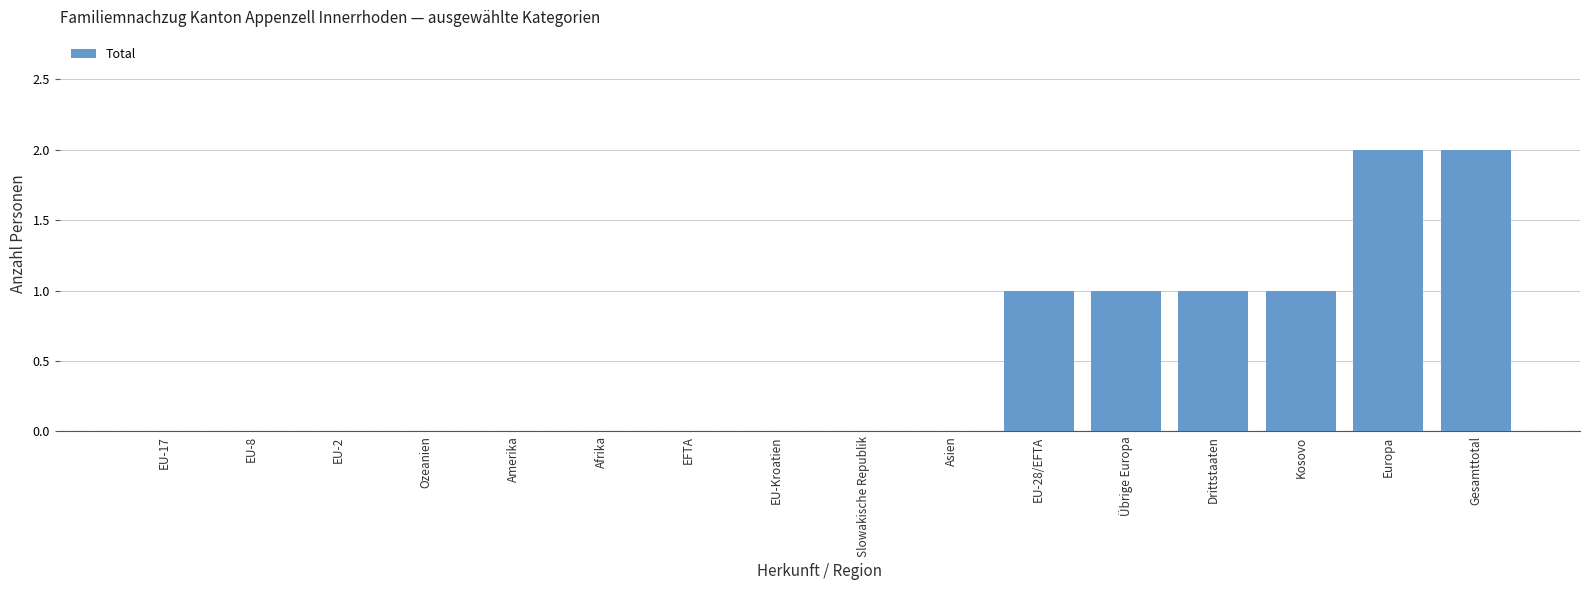

The value at Amerika is 1. True or false?

False